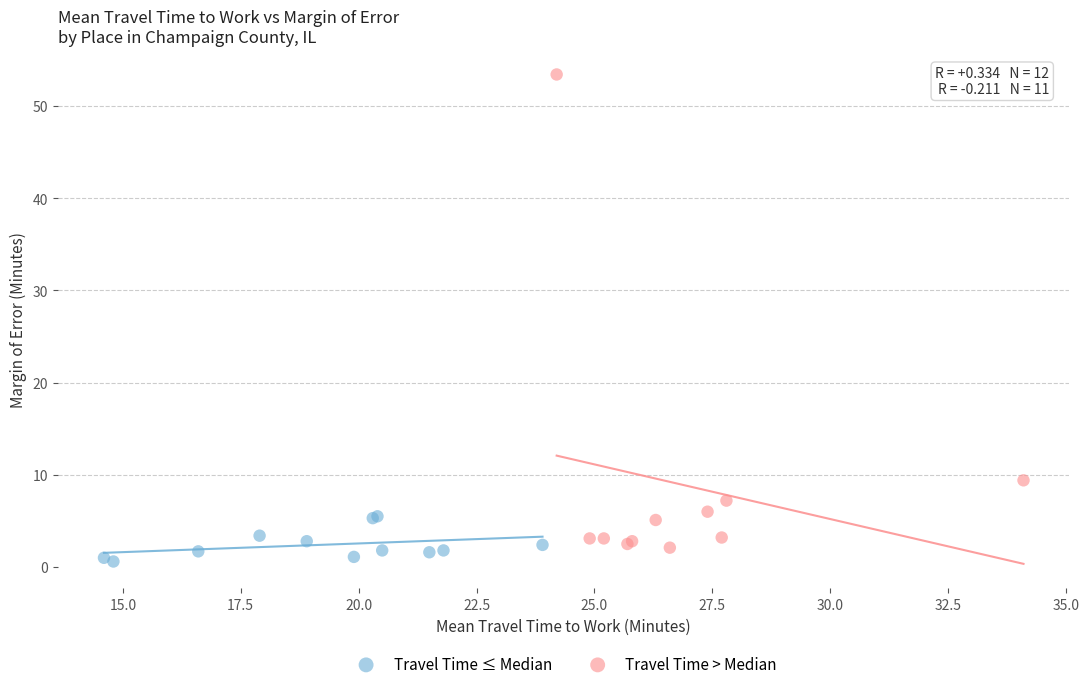

Which series has the widest spread of Y values?

Travel Time > Median